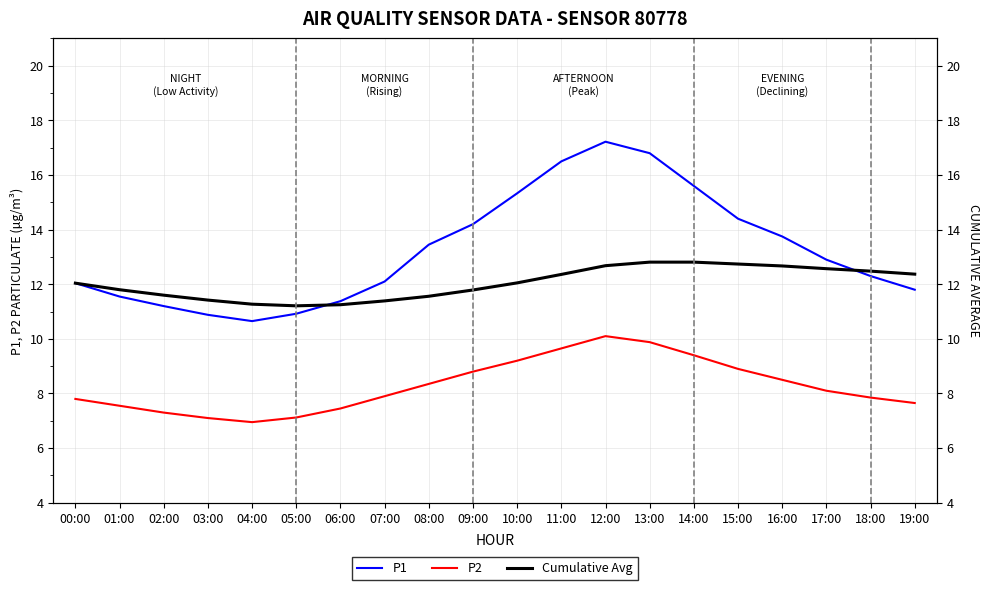

Which label corresponds to the smallest value in the chart?

04:00